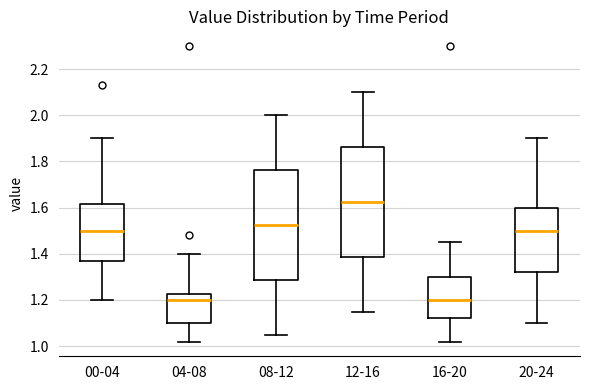

Reading left to right, transcribe this box plot: for each box, give where its median line is, the range the box spans, and where its two whiskers end, as read against the y-axis. The values are not printed on the chart, so give them approximately, as read against the axis.

00-04: median 1.50, box 1.36 to 1.62, whiskers 1.20 to 1.90
04-08: median 1.20, box 1.10 to 1.22, whiskers 1.02 to 1.40
08-12: median 1.52, box 1.28 to 1.76, whiskers 1.06 to 2.00
12-16: median 1.62, box 1.38 to 1.86, whiskers 1.16 to 2.10
16-20: median 1.20, box 1.12 to 1.30, whiskers 1.02 to 1.46
20-24: median 1.50, box 1.32 to 1.60, whiskers 1.10 to 1.90